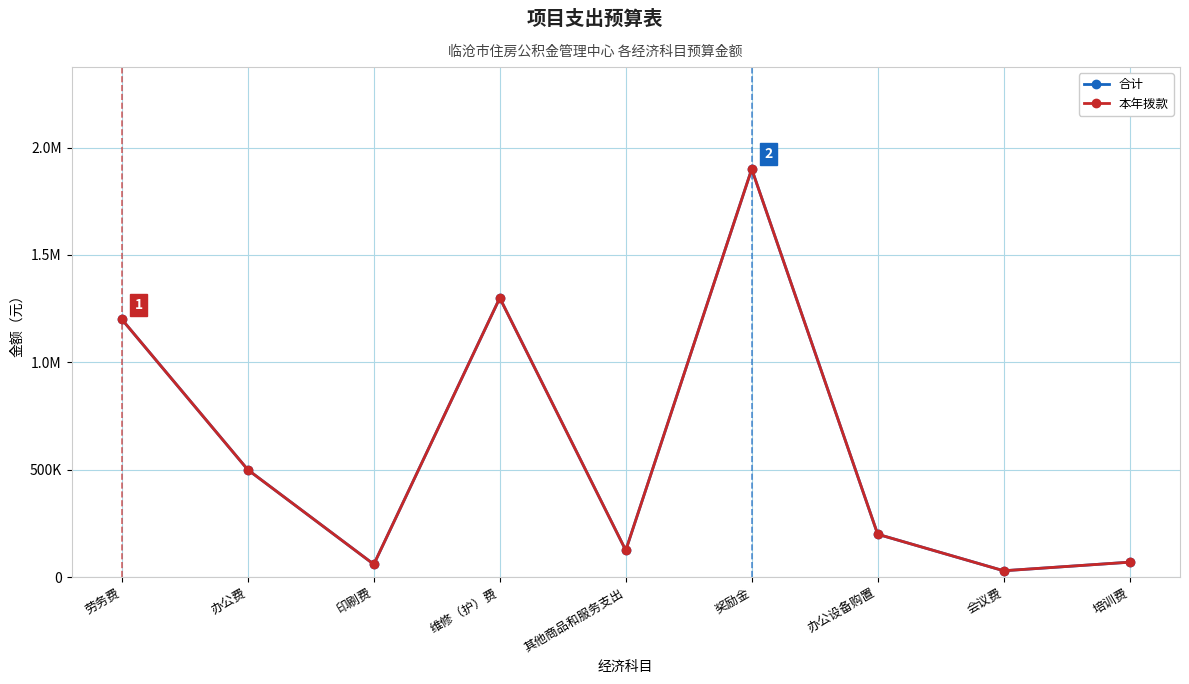

Does the chart have visible grid lines?

Yes